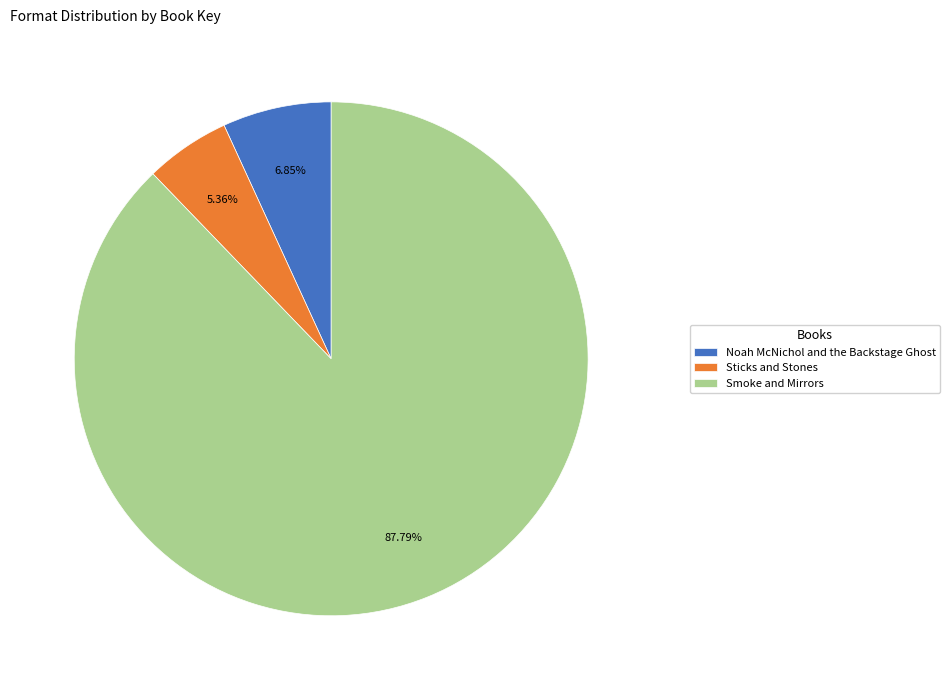

To the nearest percent, what is the difference between the Noah McNichol and the Backstage Ghost and Smoke and Mirrors slice percentages?

81%